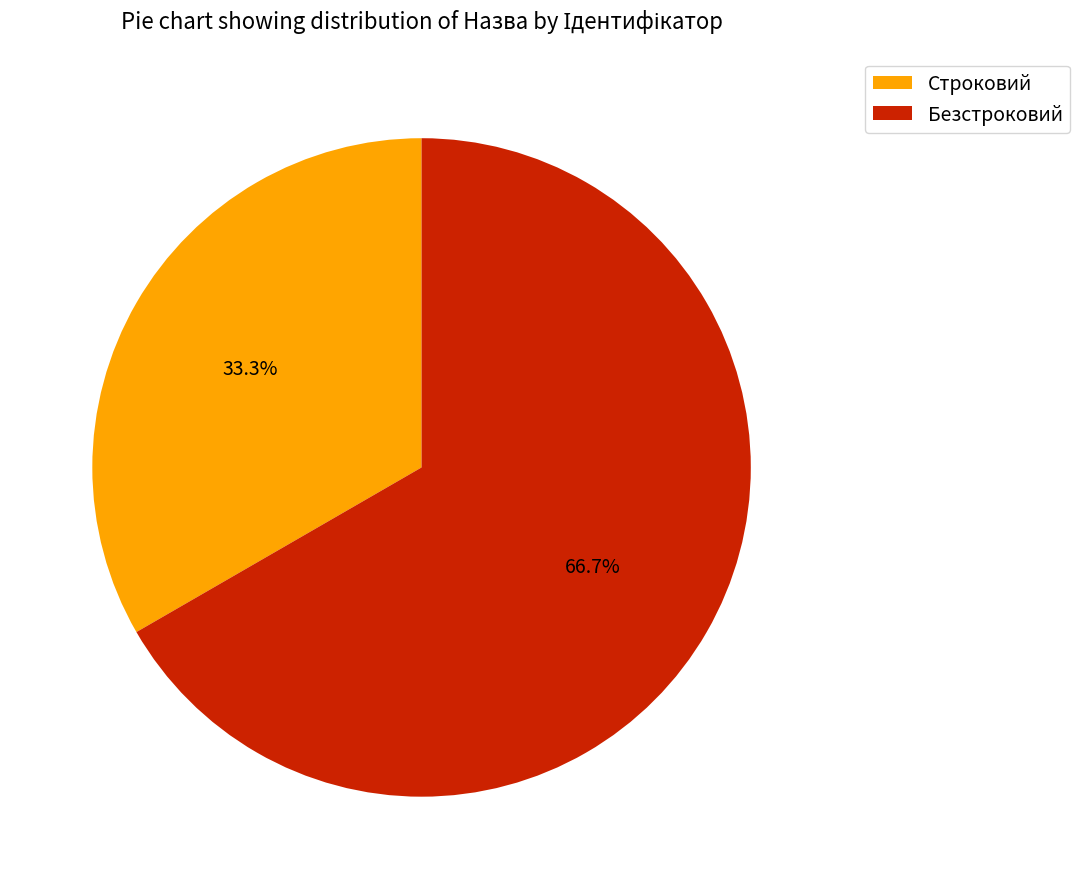

What is the largest slice in the pie chart?

Безстроковий